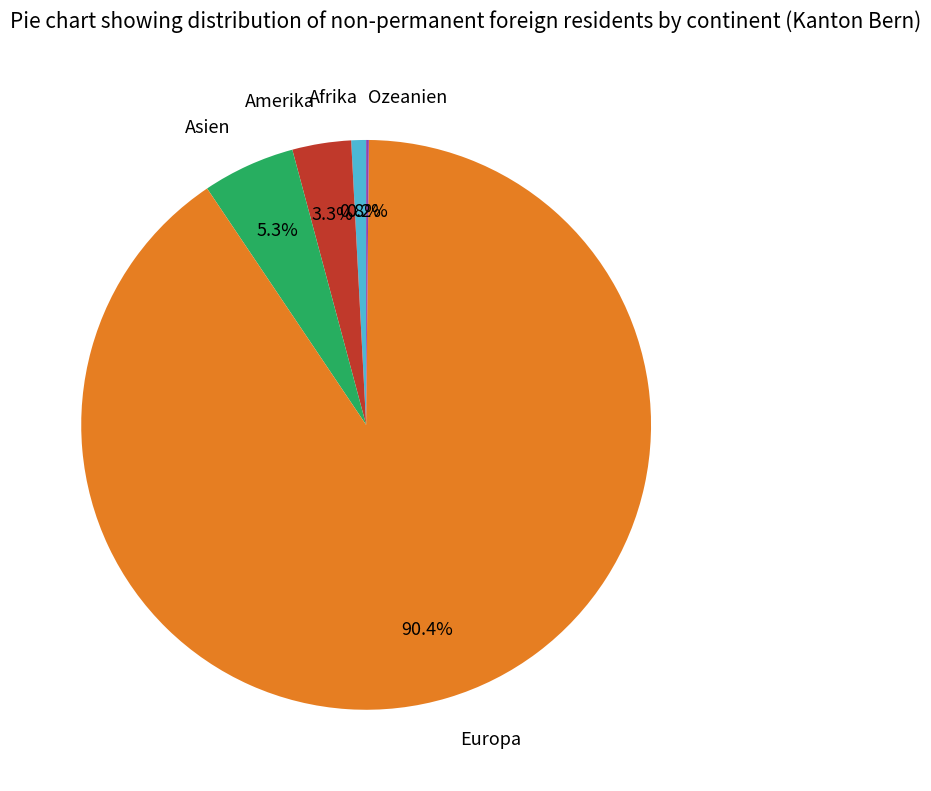

Which has a higher value, Amerika or Afrika?

Amerika